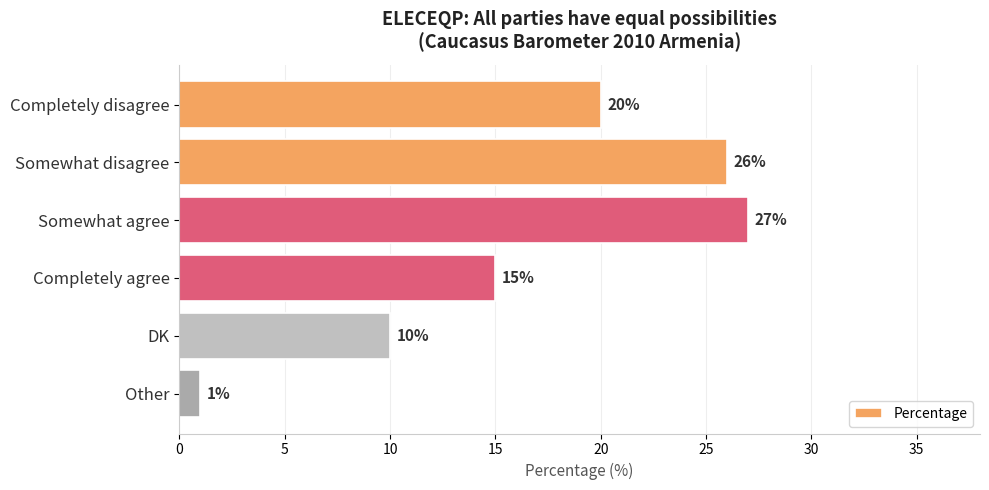

The value at DK is 10. True or false?

True